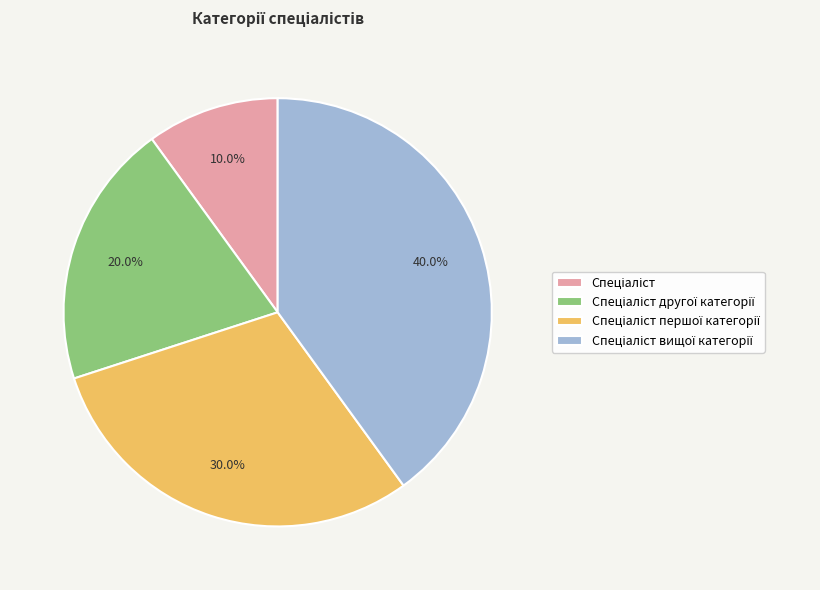

Count the number of slices in the pie.

4